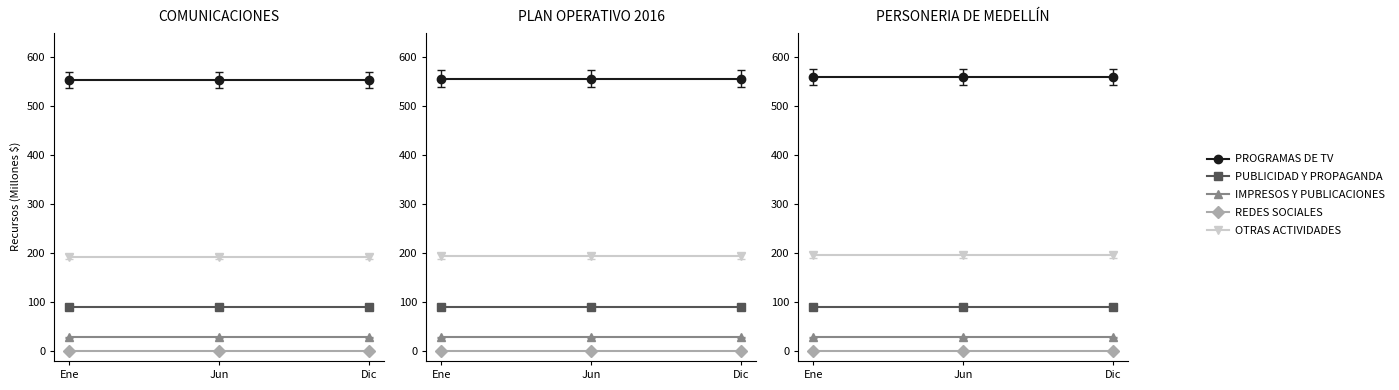

Which series has the largest total across all categories?

PROGRAMAS DE TV